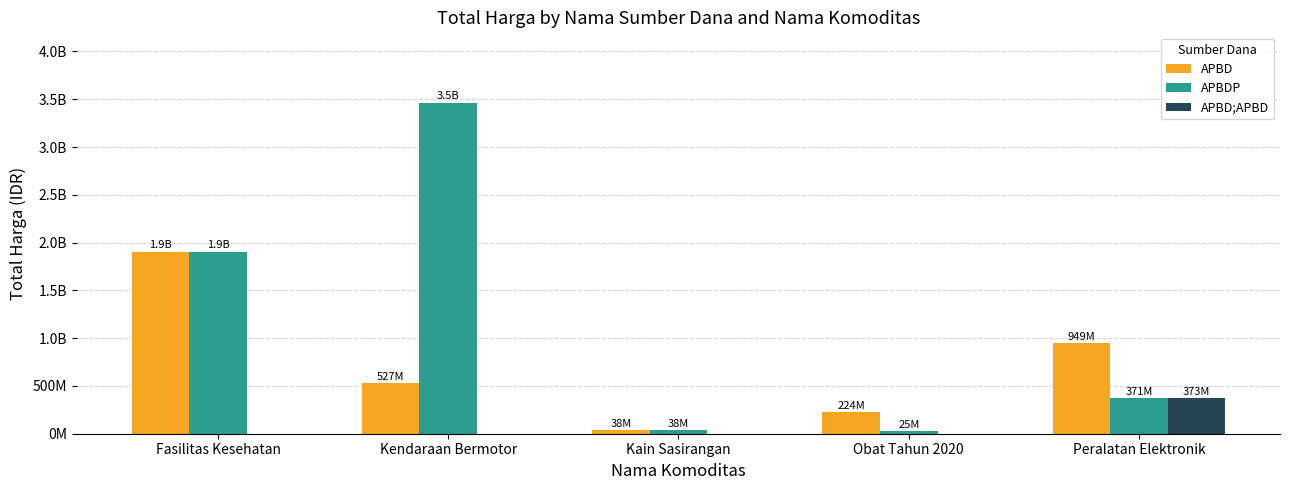

Where is APBDP nearest to the value 1744127980?

Fasilitas Kesehatan